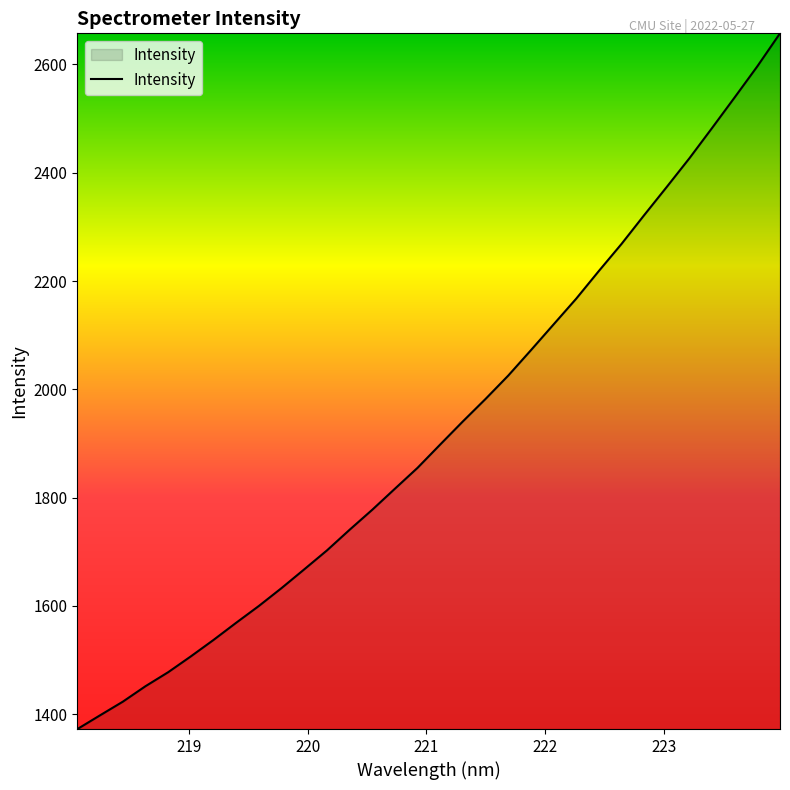

What is the difference between the maximum and minimum values?

1285.1